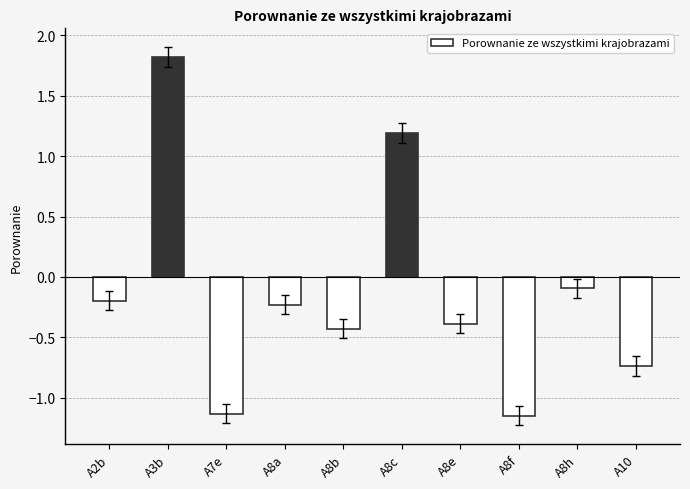

Read the value at A8b.

-0.4